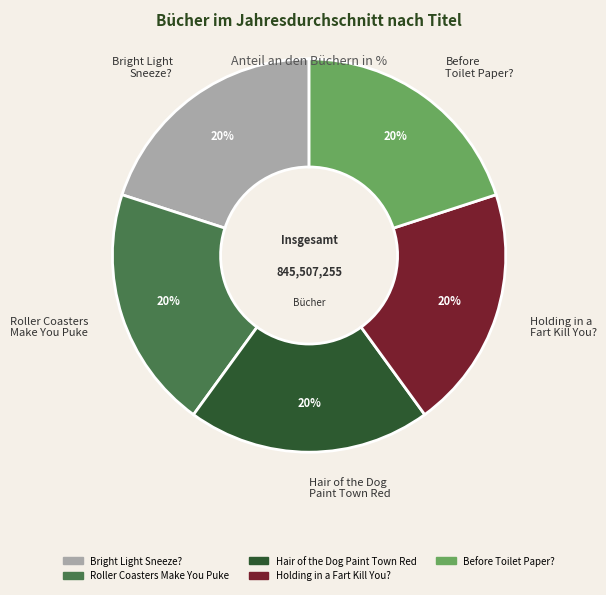

Combined, do Bright Light Sneeze? and Holding in a Fart Kill You? account for over 50%?

No